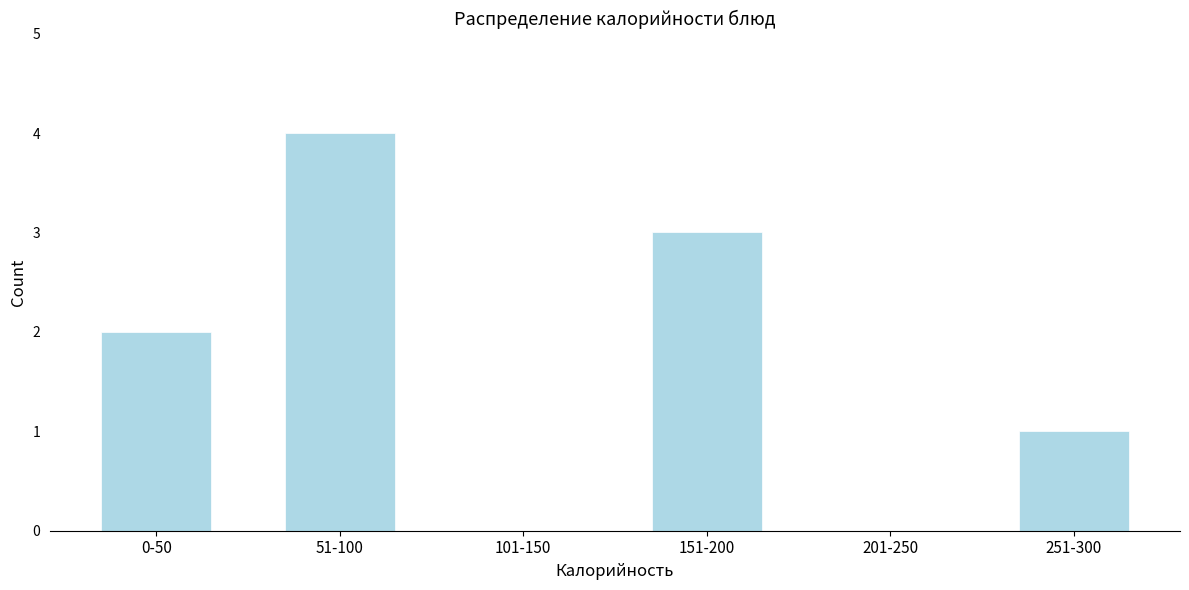

Reading left to right, list all the values displayed in this chart.

0-50=2	51-100=4	101-150=0	151-200=3	201-250=0	251-300=1